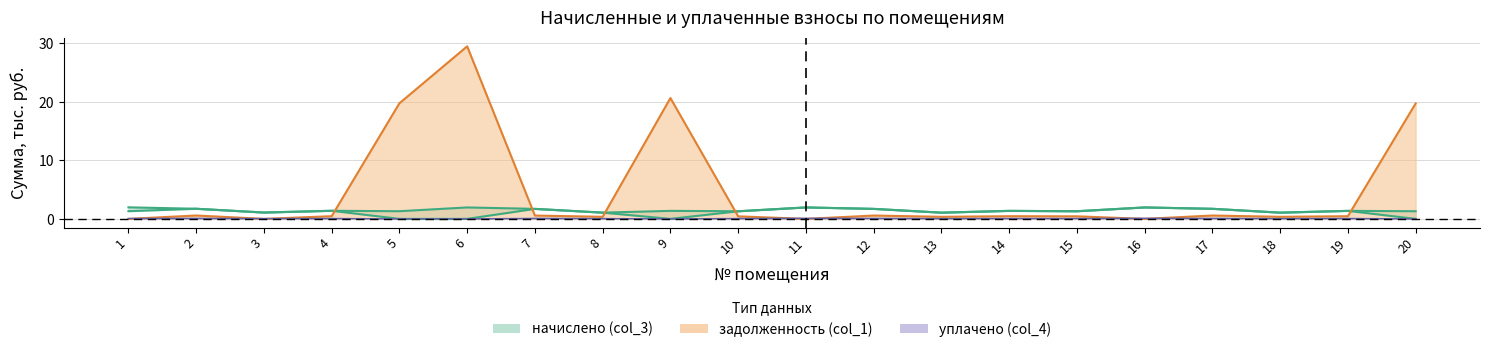

True or false: начислено (col_3) has more than 1 points higher than both neighbors.

True